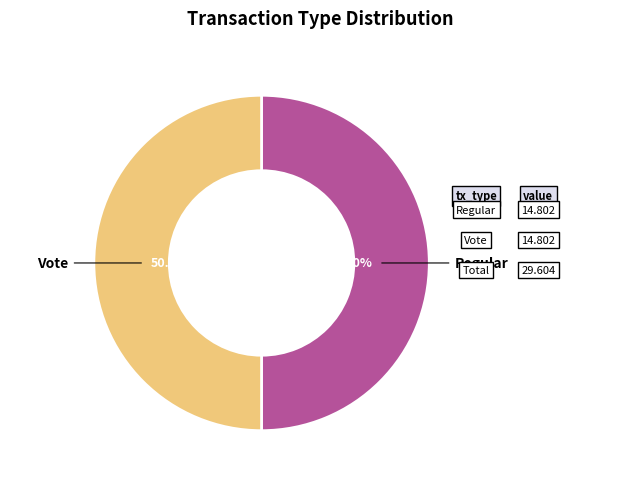

Is it true that Vote is 65% of the pie?

False